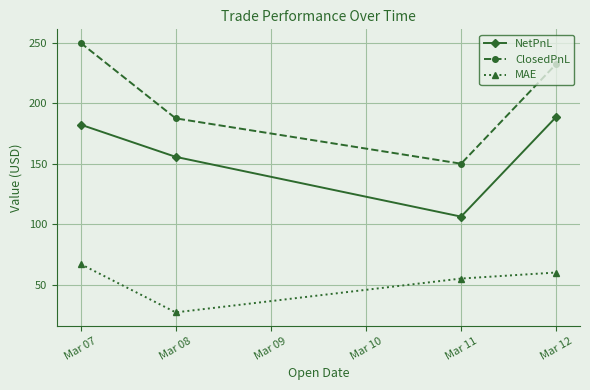

Between Mar 08 and Mar 11, which series saw the biggest shift?

NetPnL